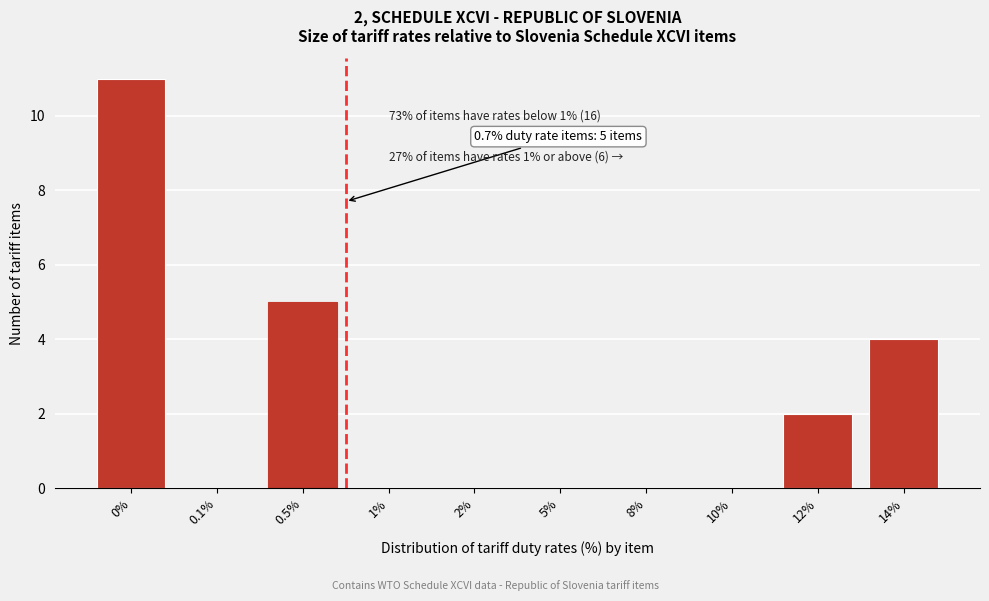

Reading right to left, what are all the values shown in this chart?

14%=4	12%=2	10%=0	8%=0	5%=0	2%=0	1%=0	0.5%=5	0.1%=0	0%=11